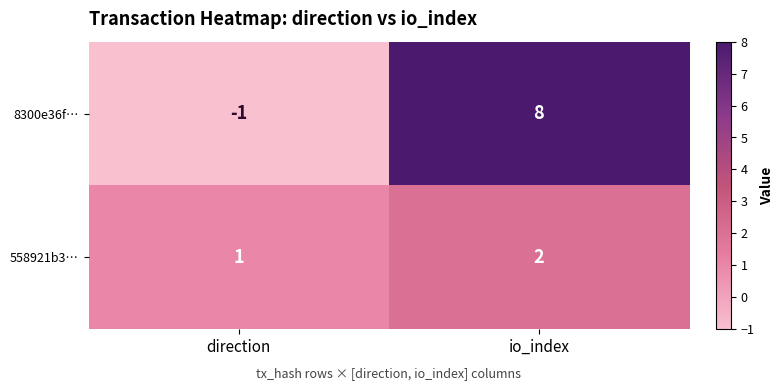

What is the greatest value displayed?

8